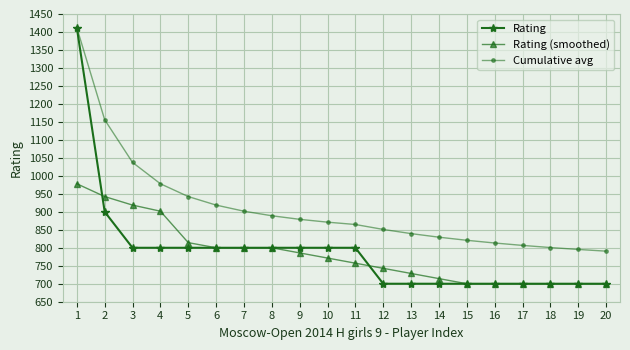

Where do Rating (smoothed) and Rating first cross each other?

1 and 2